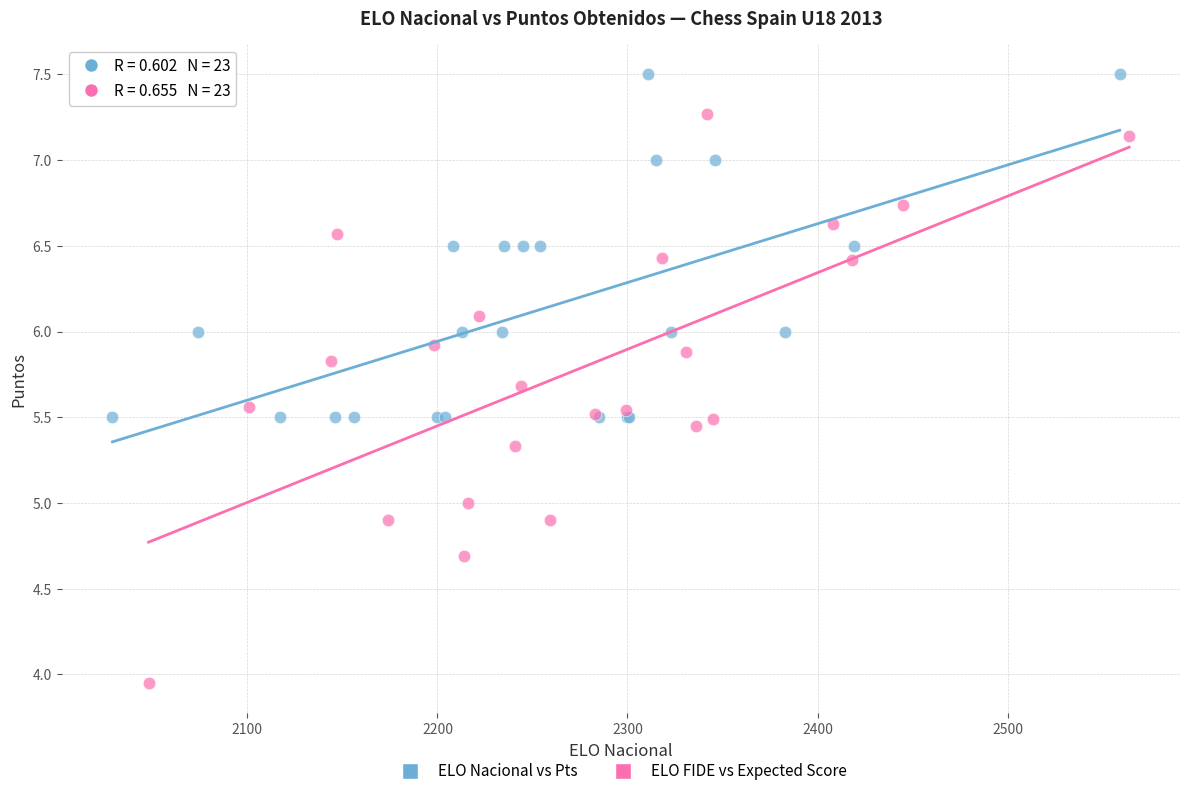

What are all the series names shown in the legend?

ELO Nacional vs Pts, ELO FIDE vs Expected Score